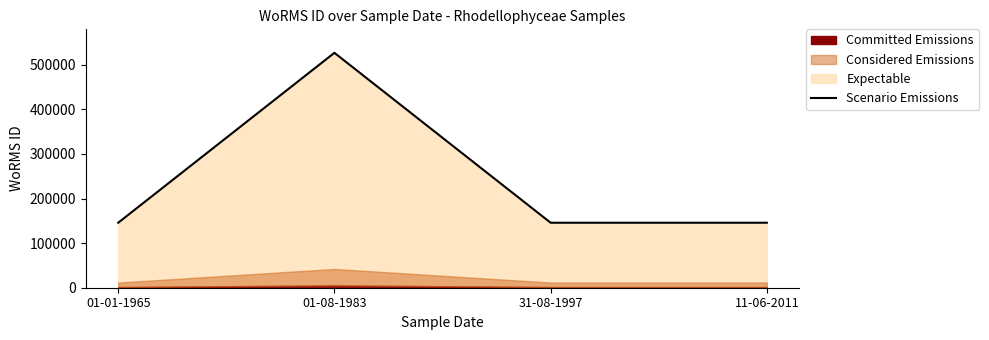

What is the label of the 1st point from the right?

11-06-2011